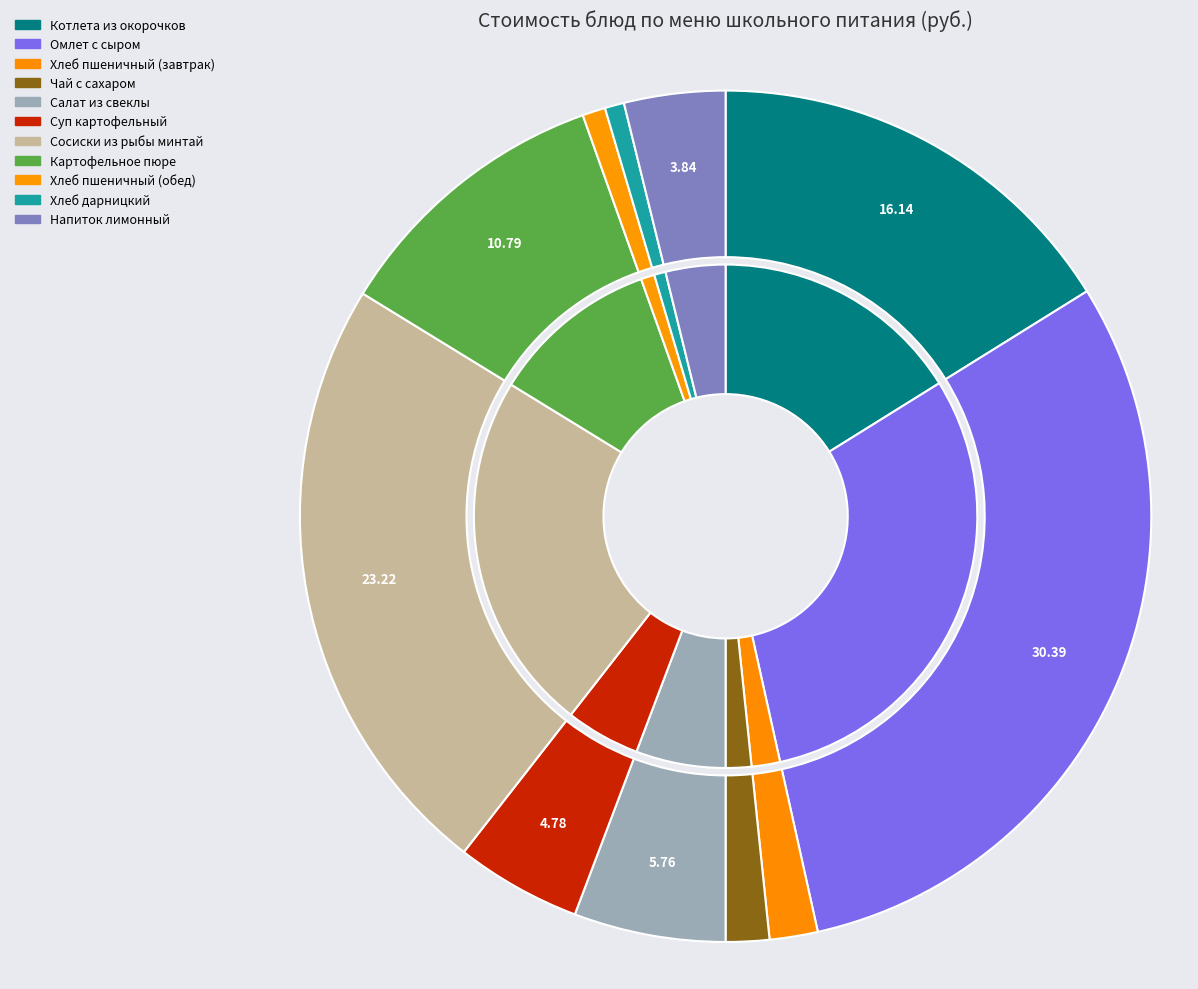

Is it true that Салат из свеклы is 19% of the pie?

False